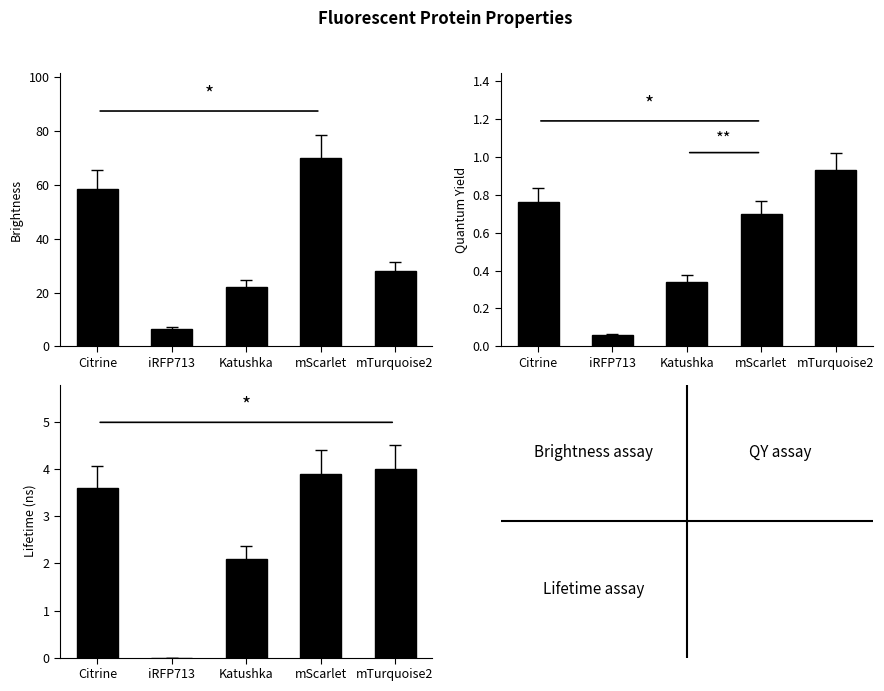

What is the average value of the QY series?

0.6